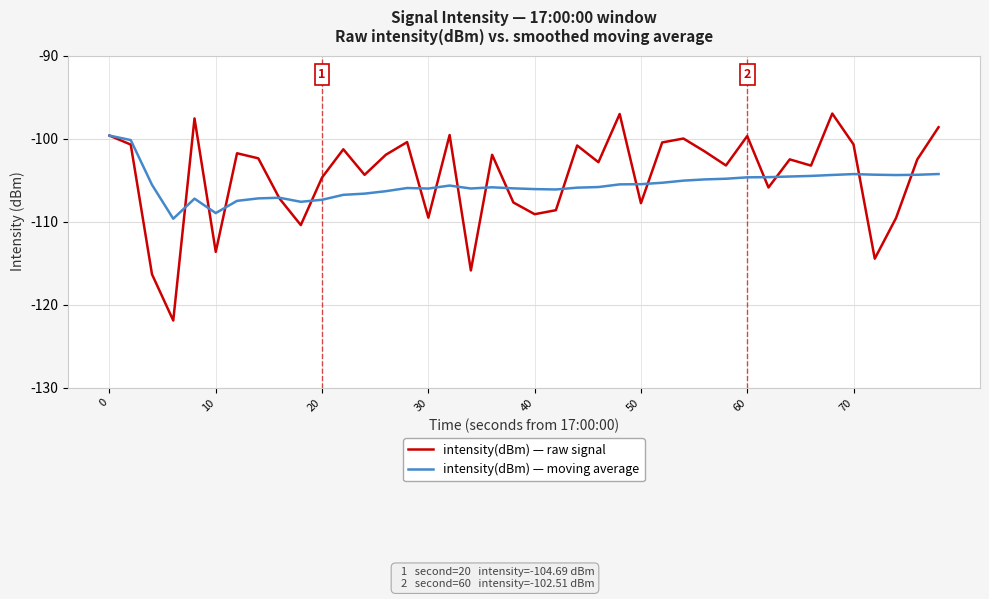

What is the average value of the intensity(dBm) — raw signal series?

-104.6